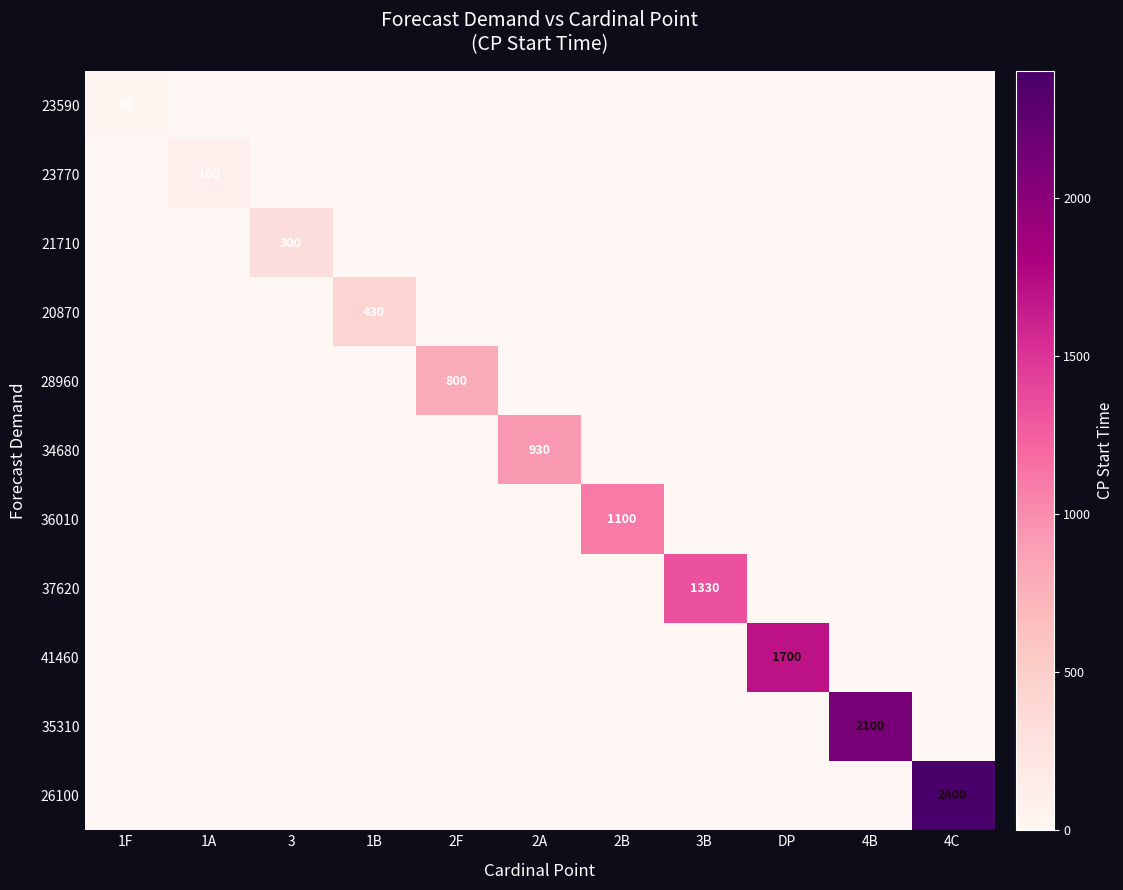

How many series are shown in this chart?

11